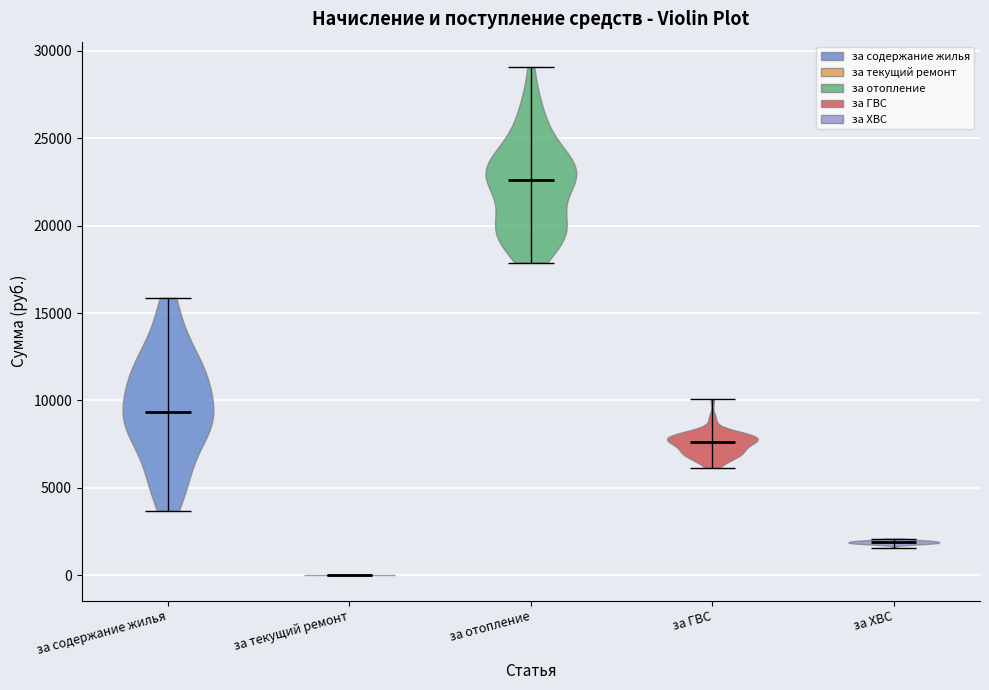

Which violin has the highest median line?

за отопление